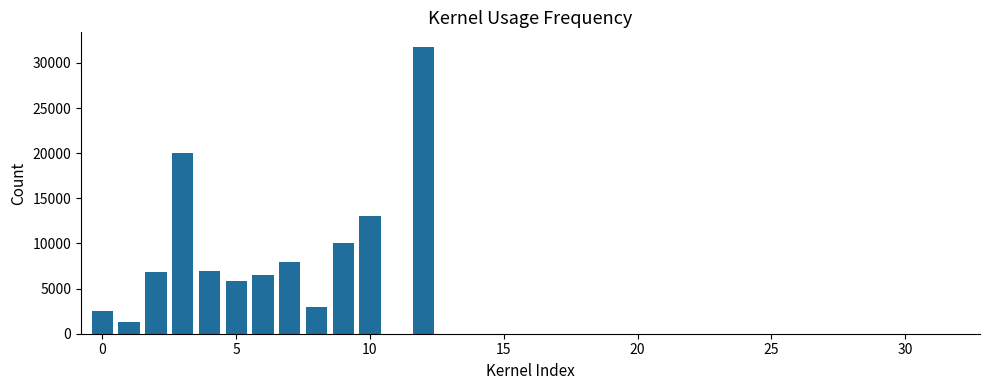

What is the sum of all values?

115770